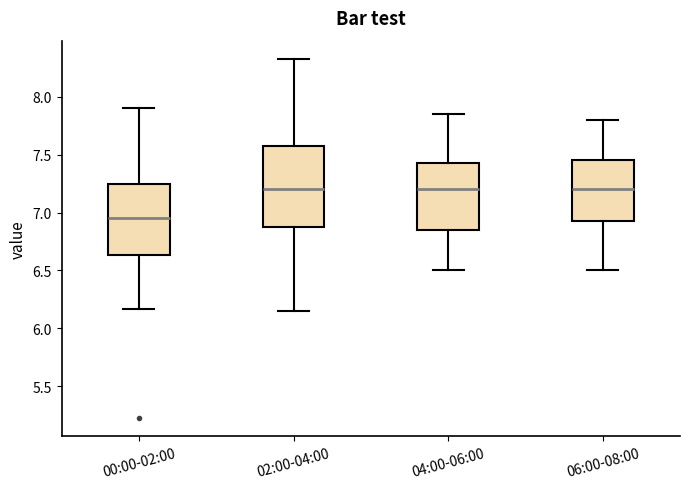

Where does the median line of the box for 02:00-04:00 sit on the y-axis? The values are not printed on the chart, so give them approximately, as read against the axis.

7.20